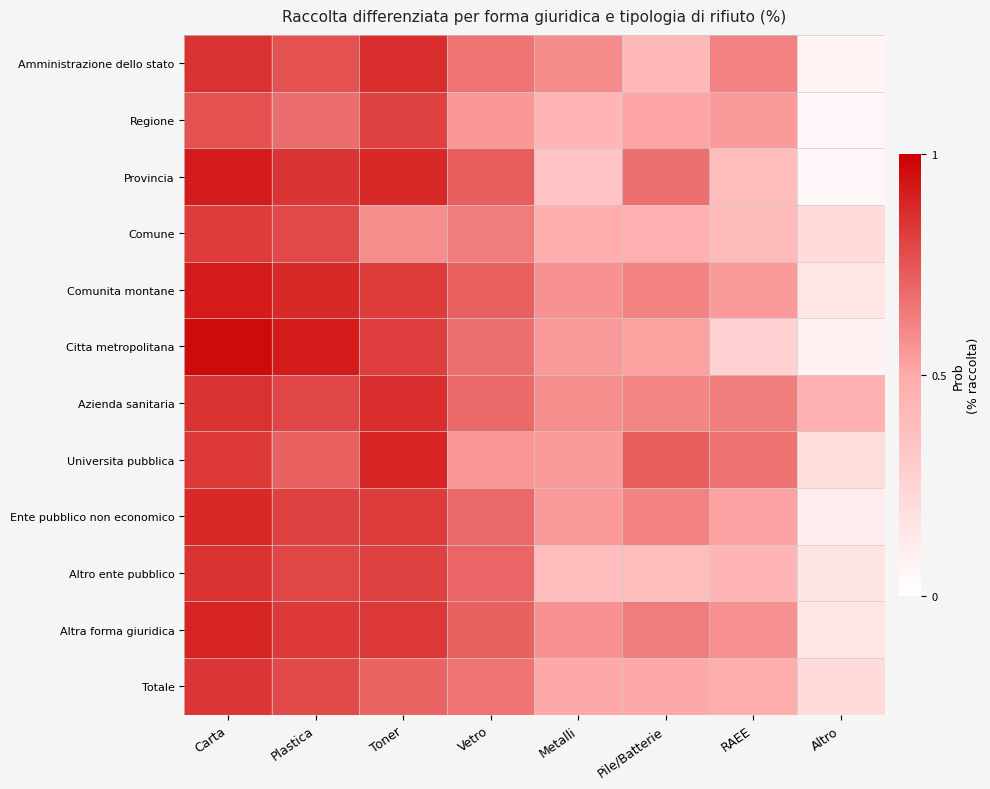

At which category is the sum across all series the highest?

Carta